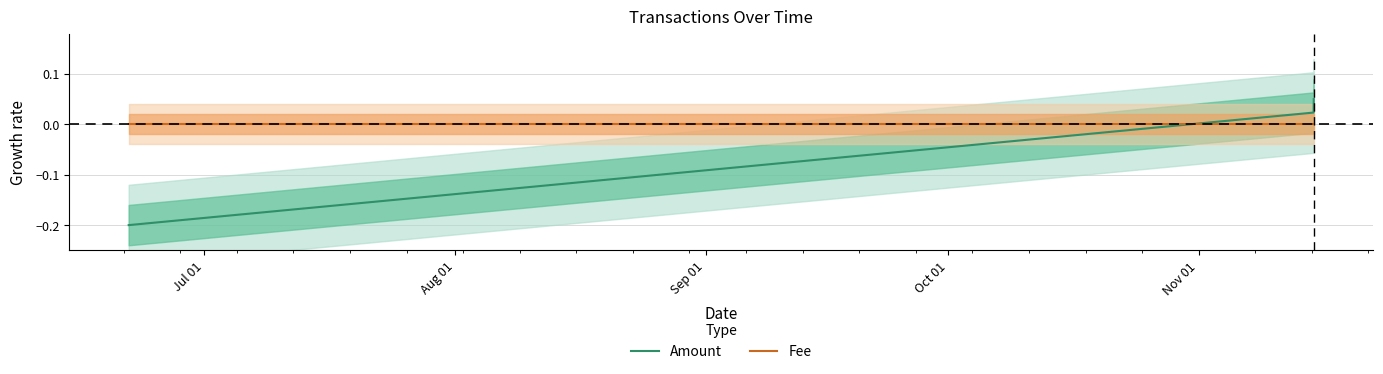

Is the value of Fee at Sep 01 greater than the value of Amount at Jul 01?

Yes